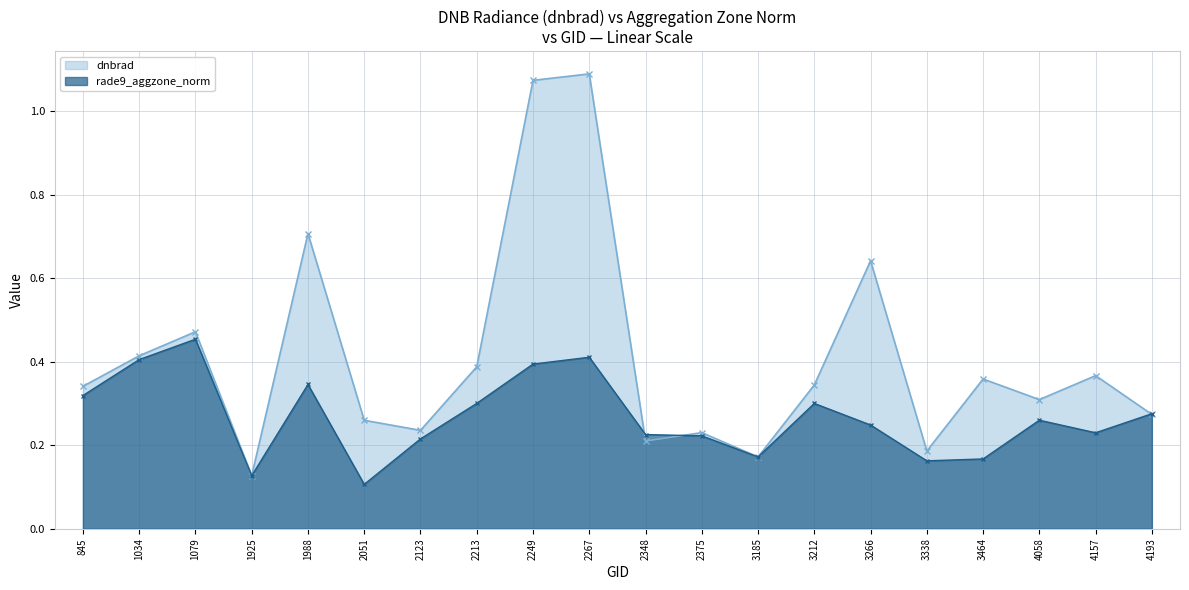

Which series has the largest range (max minus min)?

dnbrad